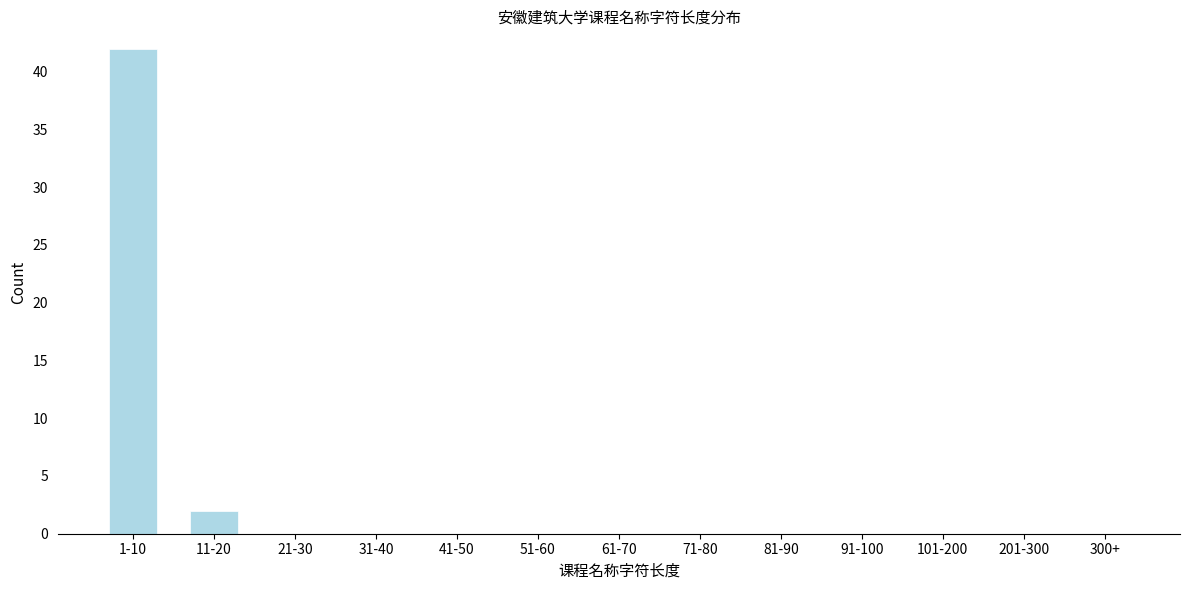

Reading left to right, list all the values displayed in this chart.

1-10=42	11-20=2	21-30=0	31-40=0	41-50=0	51-60=0	61-70=0	71-80=0	81-90=0	91-100=0	101-200=0	201-300=0	300+=0